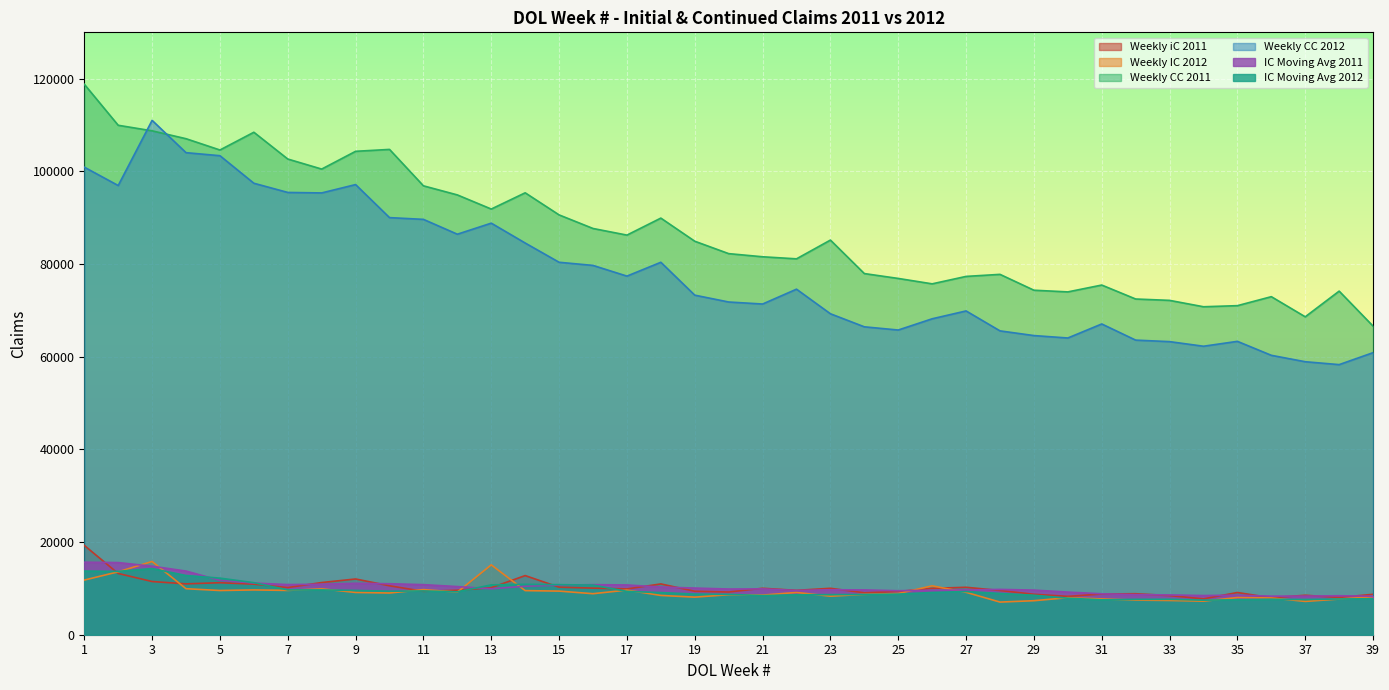

What is the sum of the Weekly iC 2011 values at 34 and 11?

17108.0